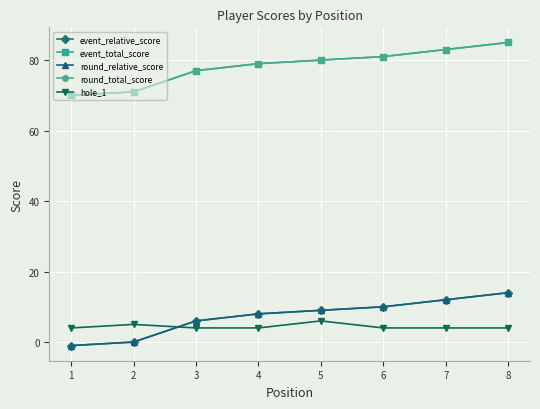

What is the maximum value for event_total_score?

85